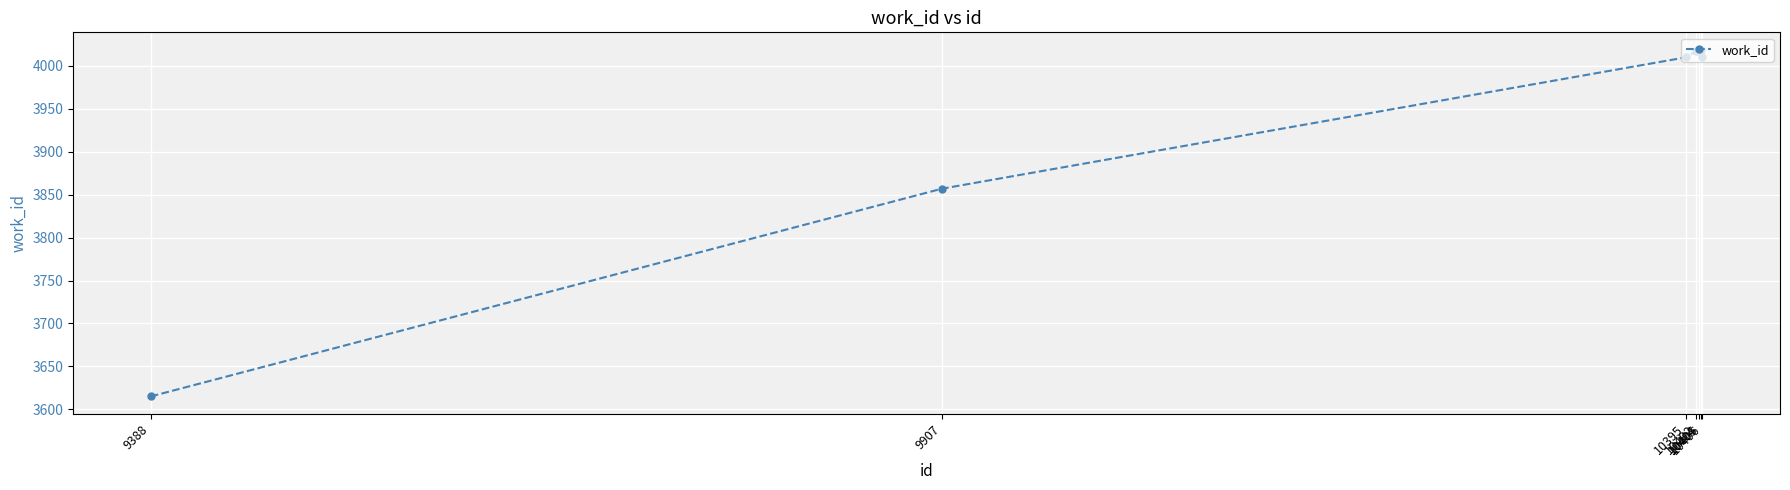

What is the value of the 1st point from the left?

3615